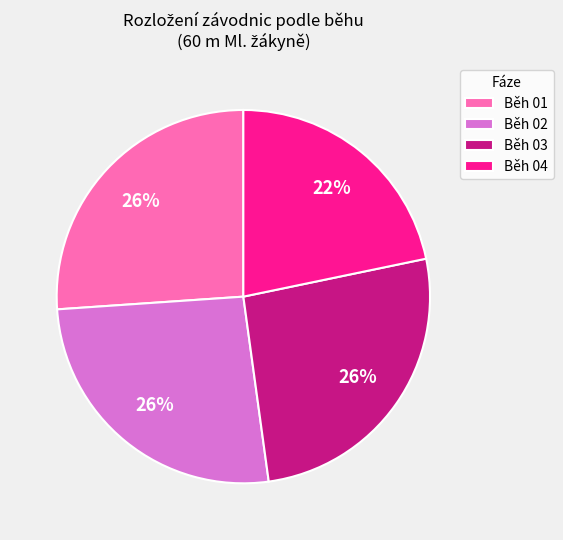

What is the smallest slice in the pie chart?

Běh 04